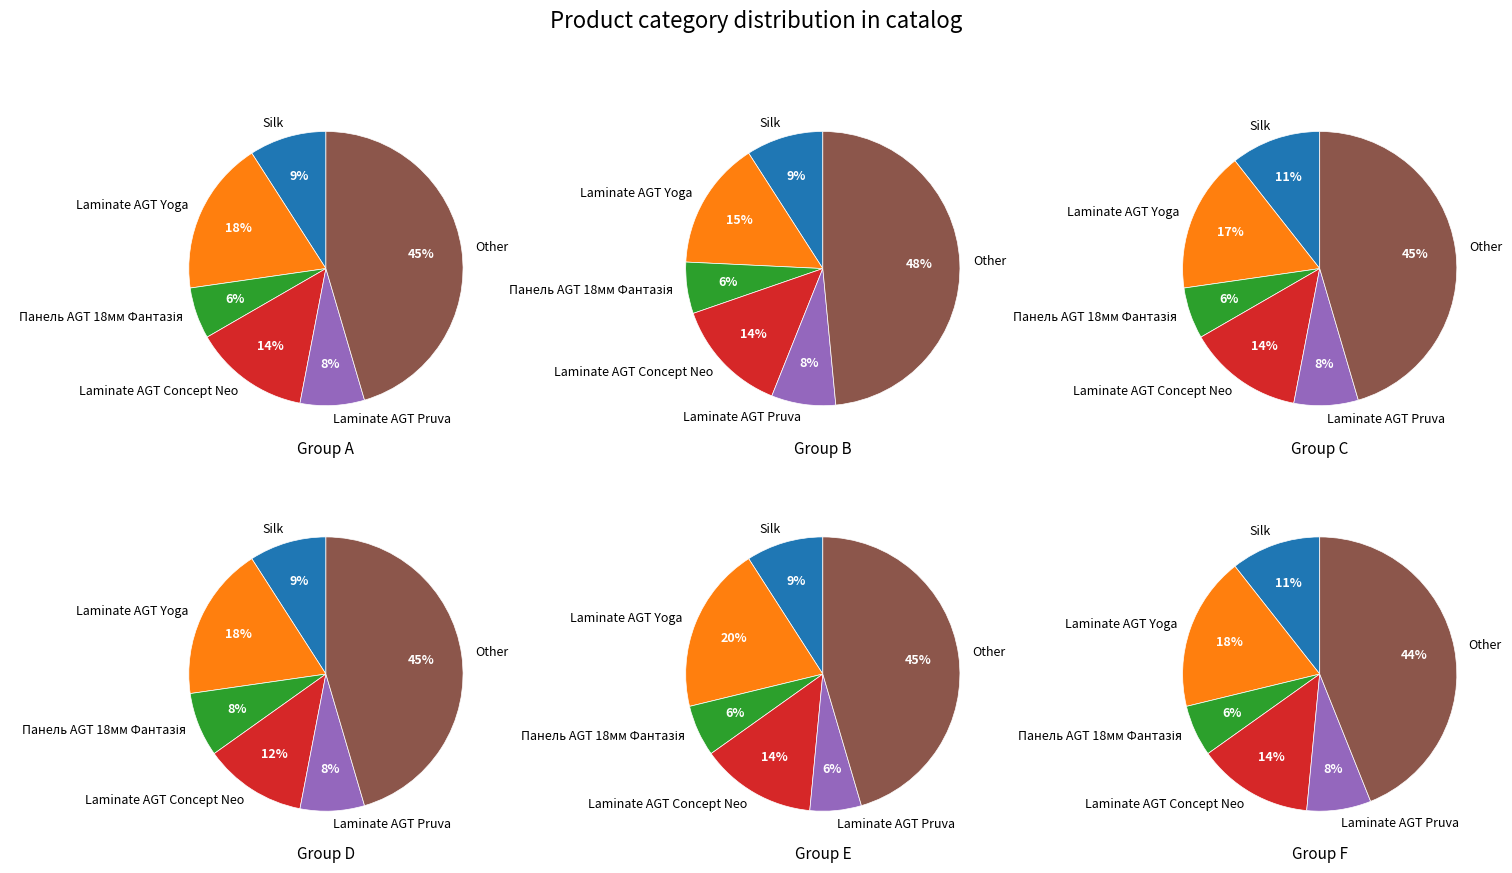

To the nearest percent, what portion does Laminate AGT Yoga represent?

18%